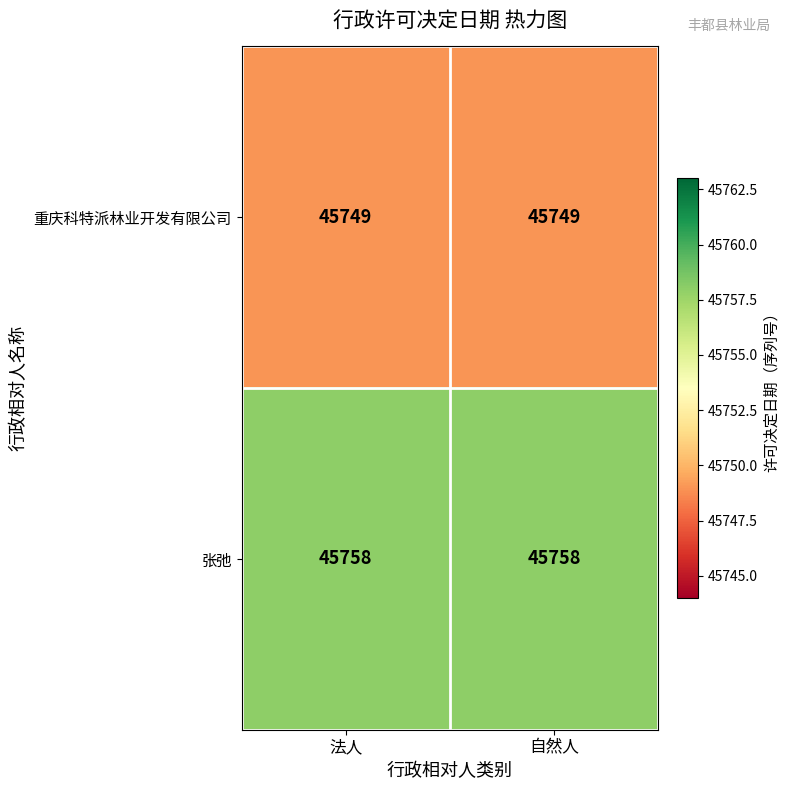

The value of 重庆科特派林业开发有限公司 at 自然人 is 45749. True or false?

True